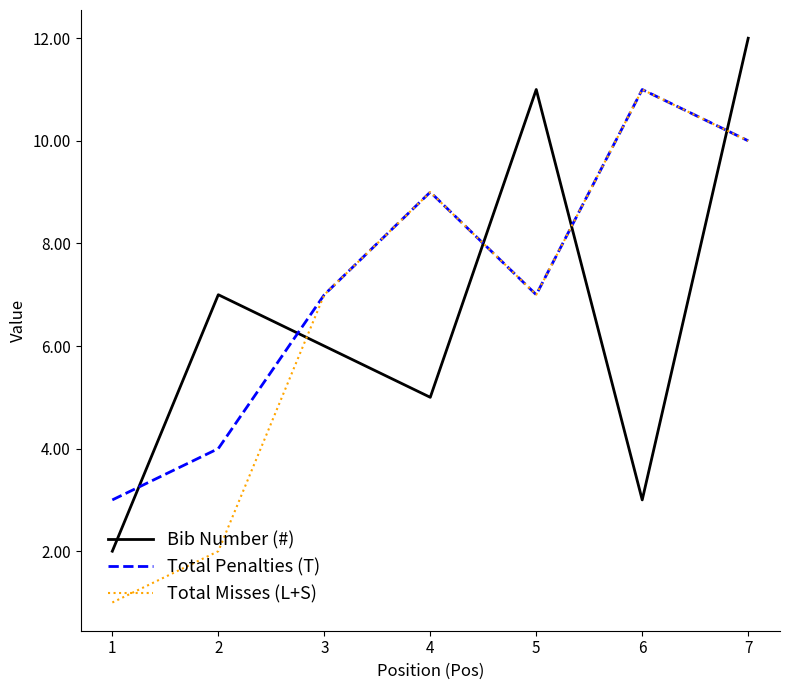

Reading right to left, list all the values displayed in this chart.

Bib Number (#): 7=12	6=3	5=11	4=5	3=6	2=7	1=2
Total Penalties (T): 7=10	6=11	5=7	4=9	3=7	2=4	1=3
Total Misses (L+S): 7=10	6=11	5=7	4=9	3=7	2=2	1=1